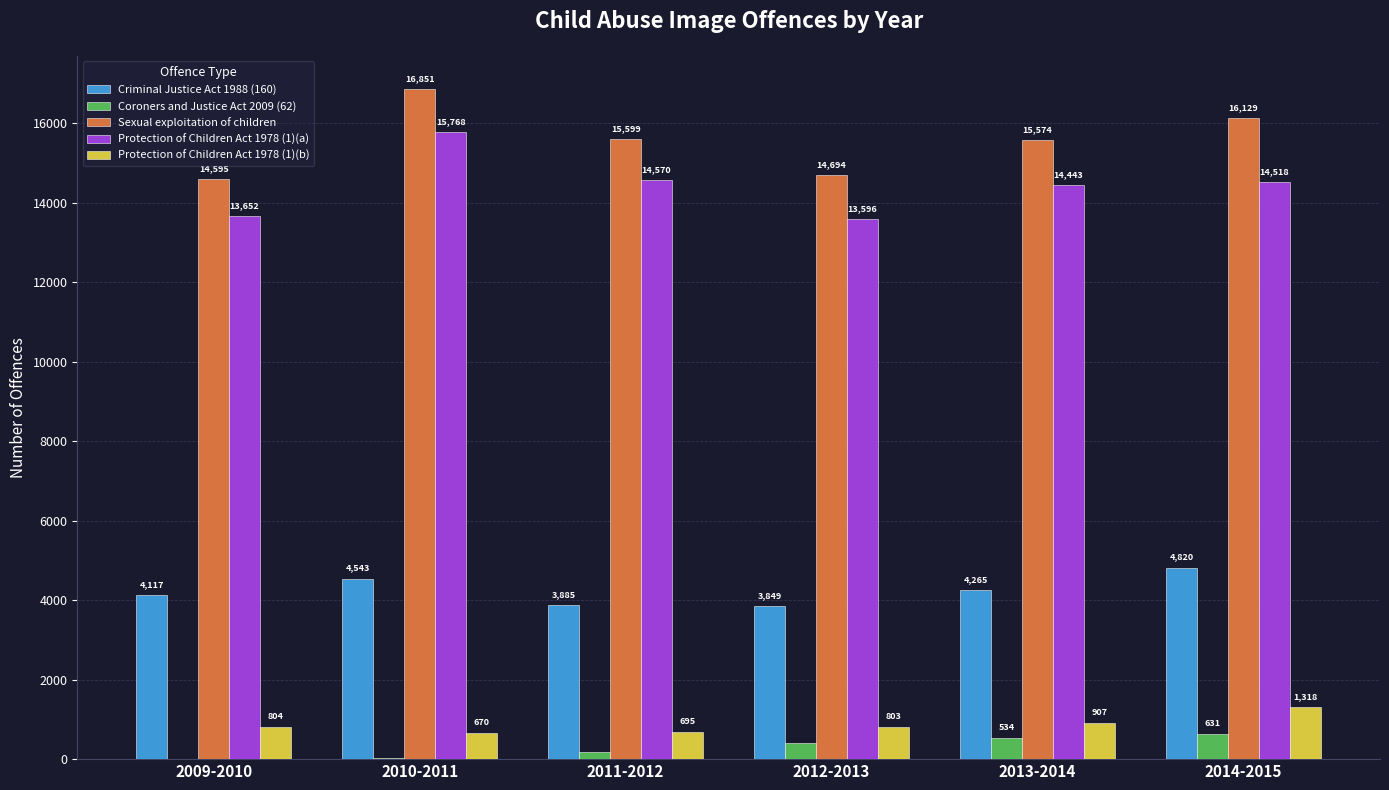

Count the number of categories in the chart.

6